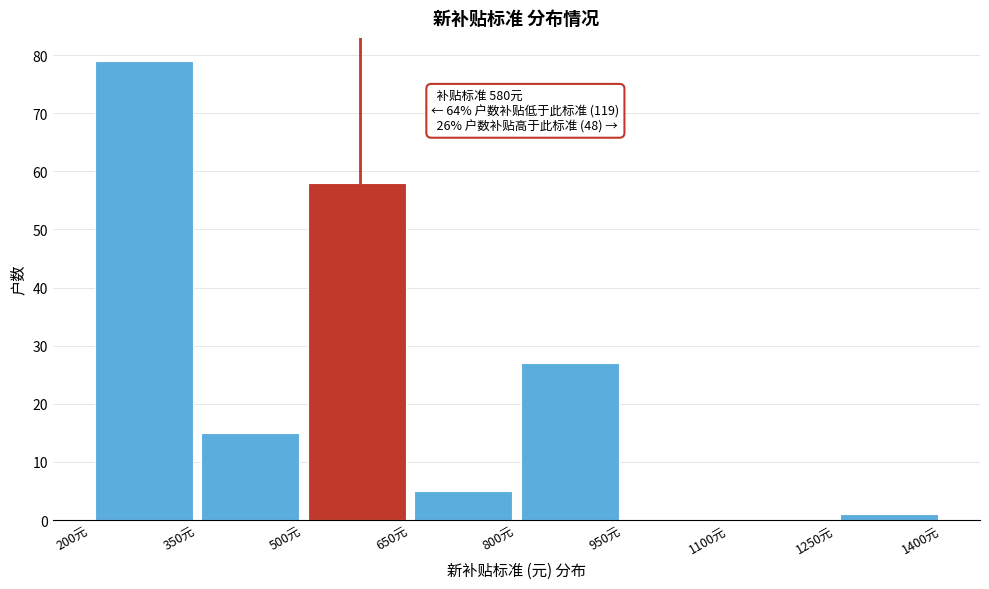

Over which range of the x-axis is the bar tallest?

200 to 350